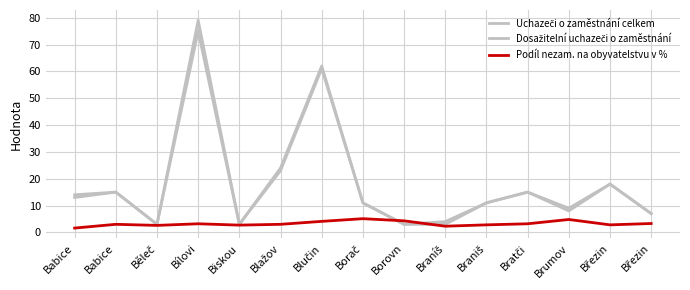

True or false: Dosažitelní uchazeči o zaměstnání has more than 1 interior local peaks.

True